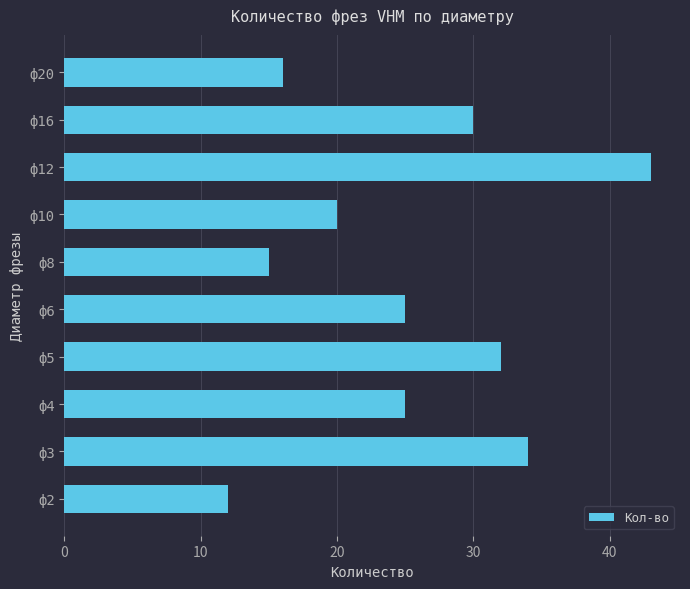

True or false: the data shows 26 at ф8.

False